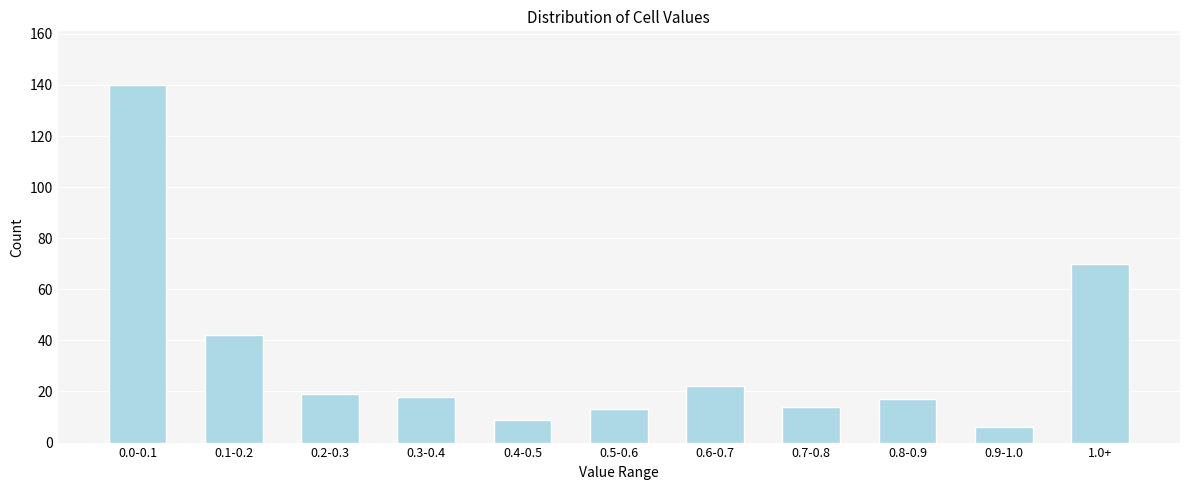

Reading left to right, list all the values displayed in this chart.

0.0-0.1=140	0.1-0.2=42	0.2-0.3=19	0.3-0.4=18	0.4-0.5=9	0.5-0.6=13	0.6-0.7=22	0.7-0.8=14	0.8-0.9=17	0.9-1.0=6	1.0+=70